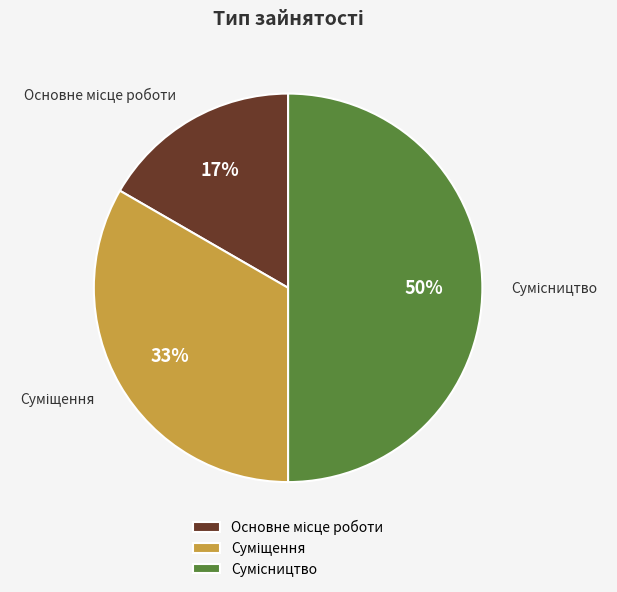

To the nearest percent, what is the average slice percentage?

33%